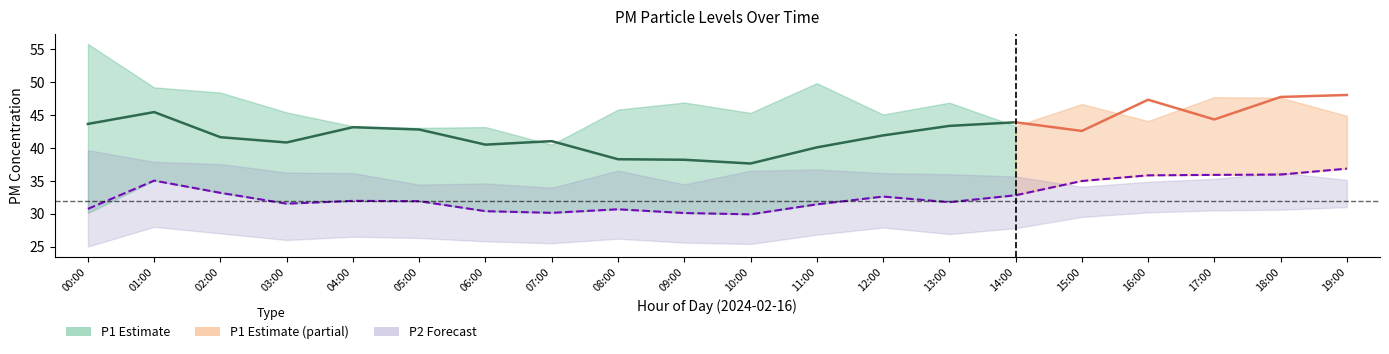

Which has a higher value, 09:00 or 15:00?

15:00